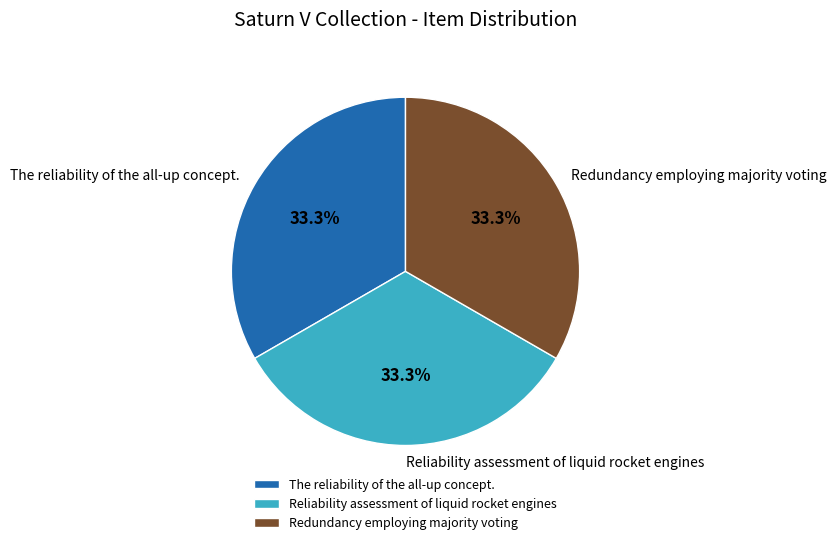

What percentage is the Reliability assessment of liquid rocket engines slice, to the nearest percent?

33%